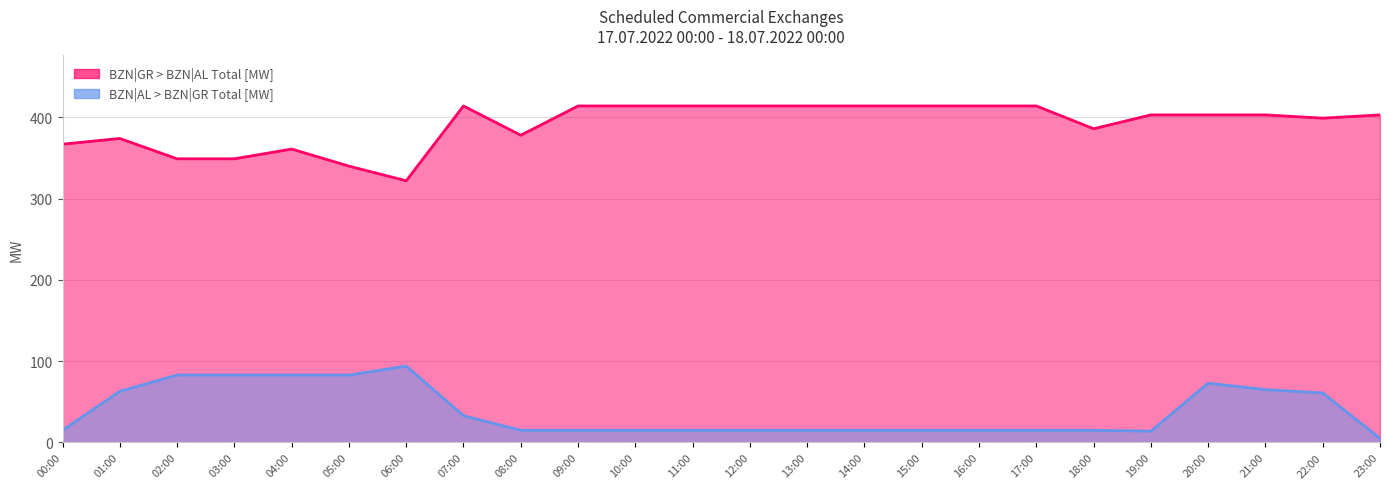

How many lines are shown in the chart?

2